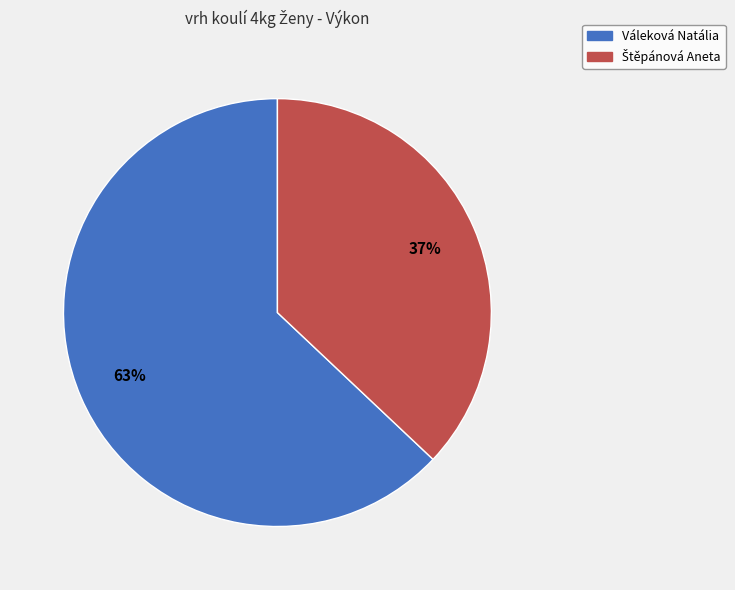

What is the largest slice in the pie chart?

Váleková Natália